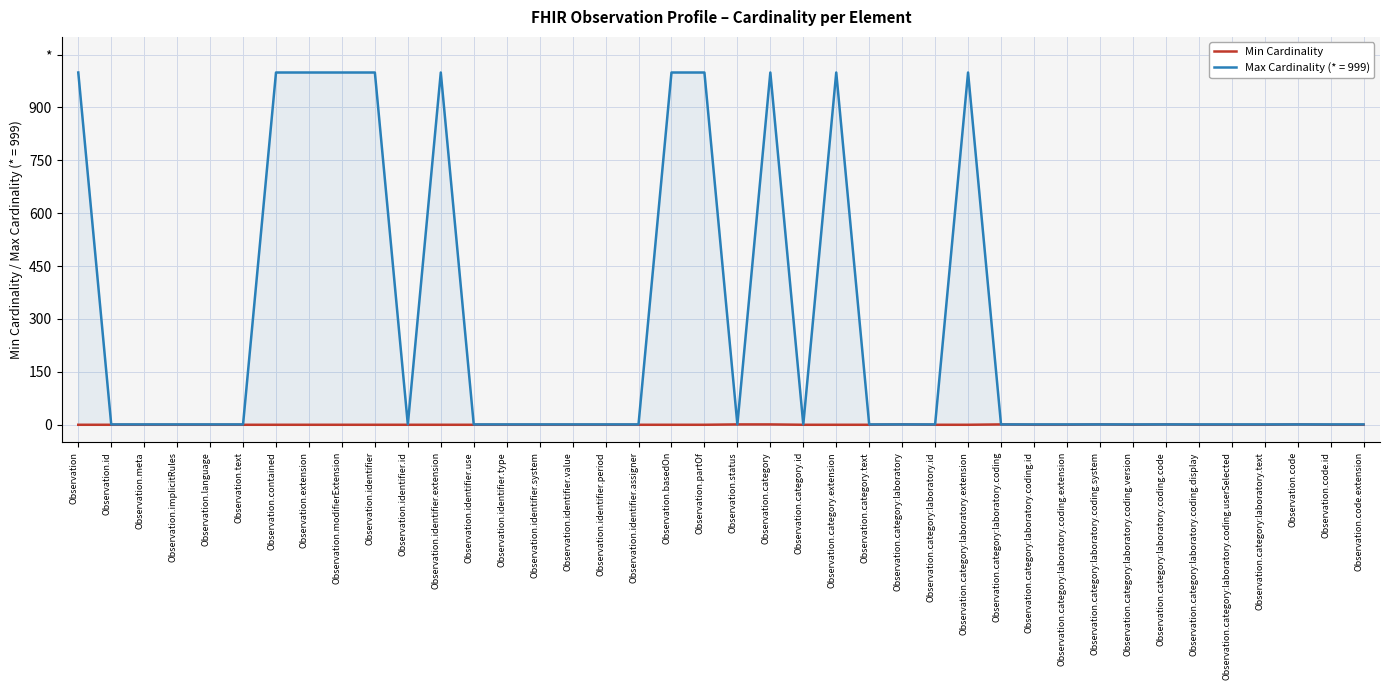

The value at Observation.category:laboratory.coding.extension is 0. True or false?

True